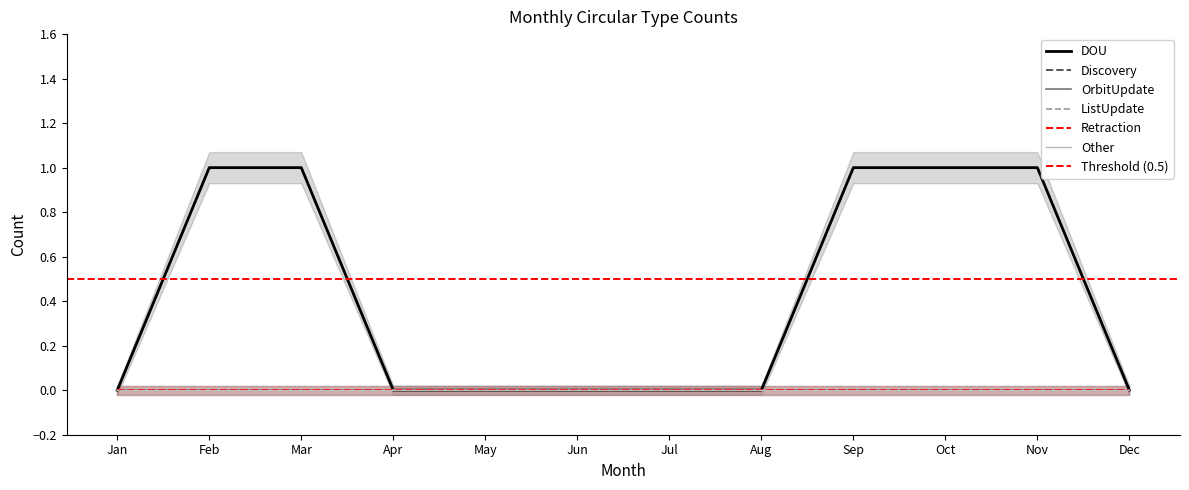

Is this an area chart (filled region under the line)?

No